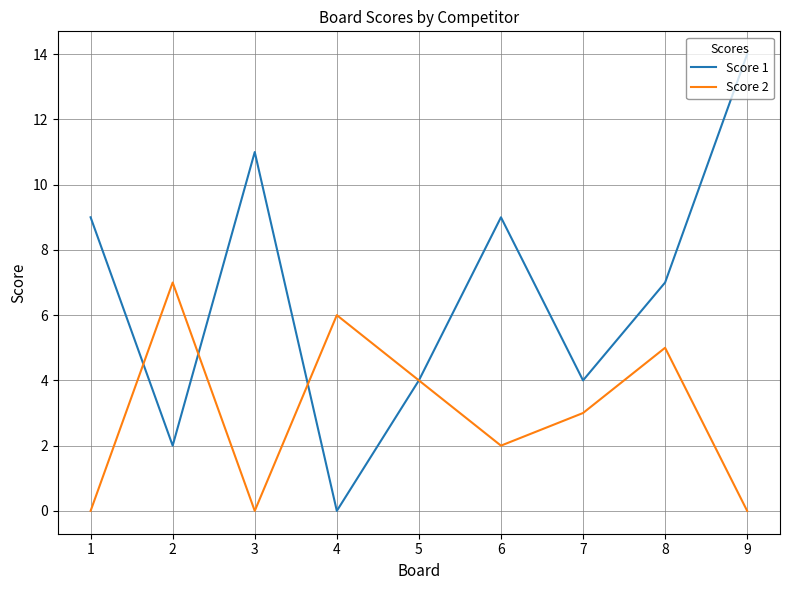

What are all the series names shown in the legend?

Score 1, Score 2